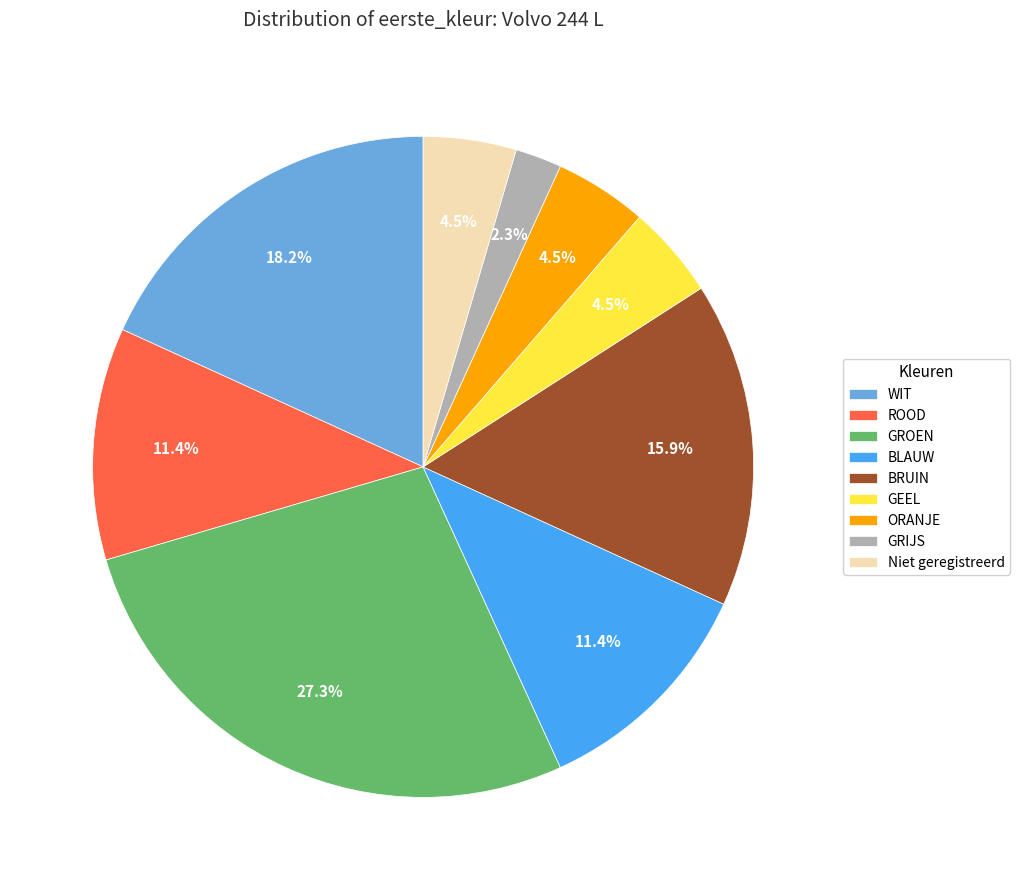

Does BLAUW account for over 50% of the chart?

No